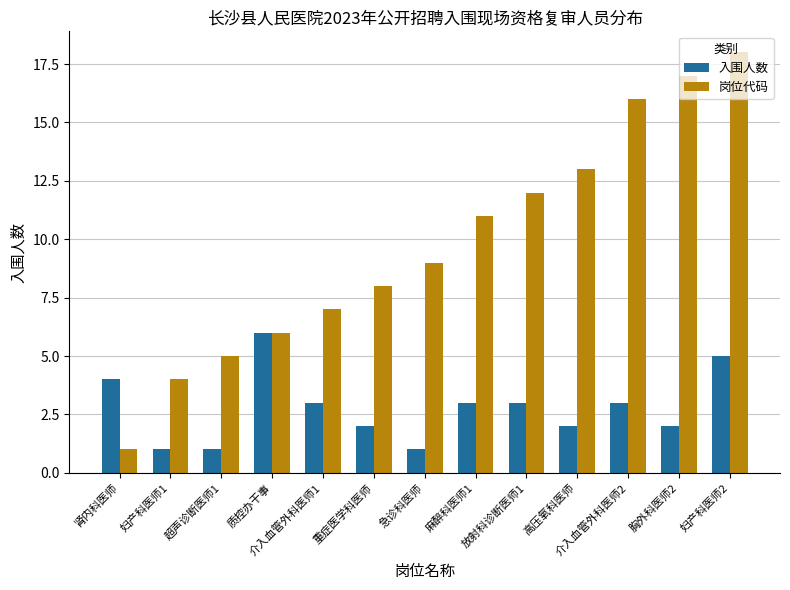

At which category is the sum across all series the highest?

妇产科医师2